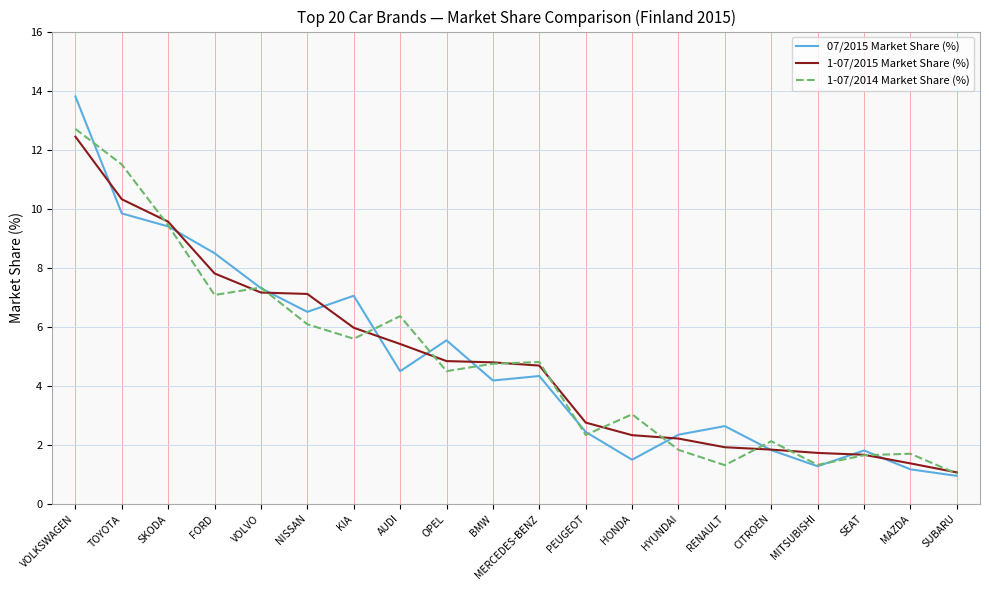

What is the greatest value displayed?

13.8